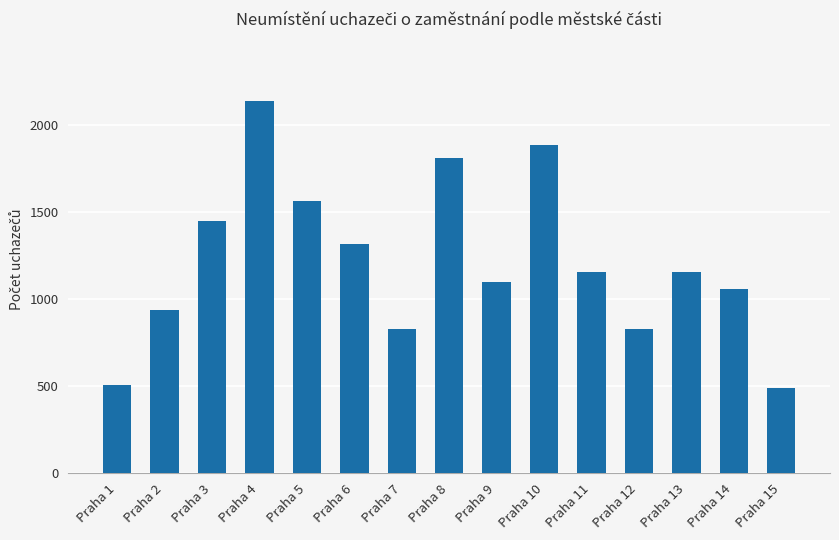

What is the value of the 7th bar from the left?

829